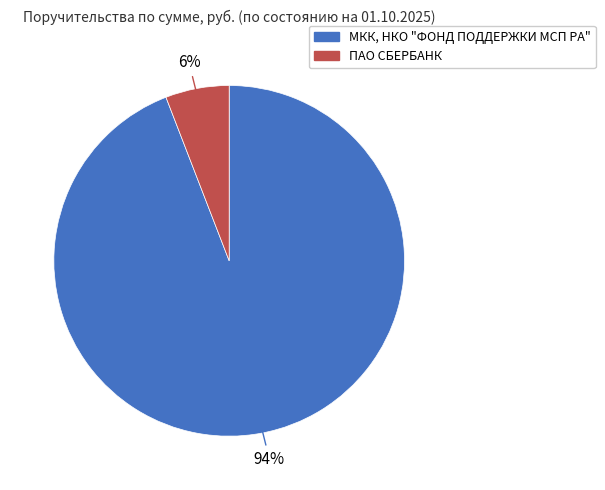

Is there a majority slice in this chart?

Yes